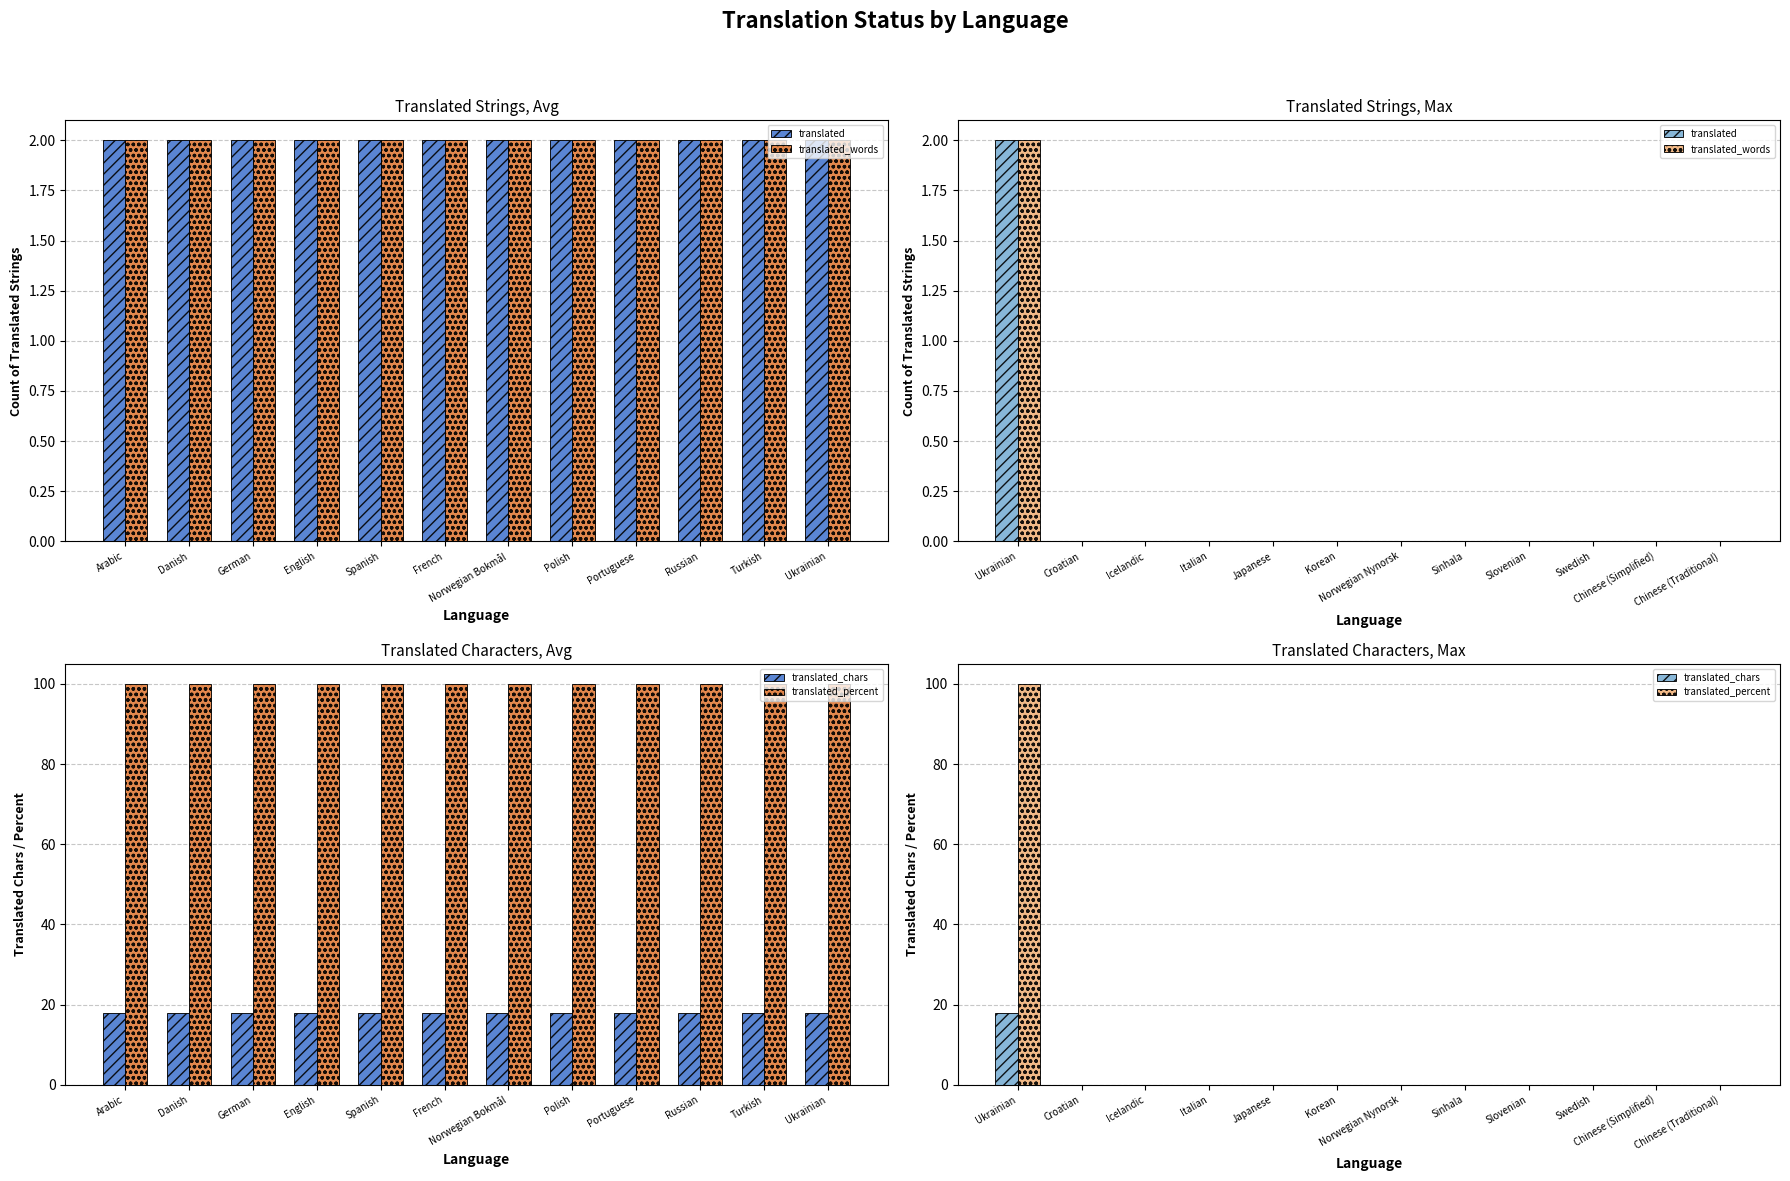

What are all the series names shown in the legend?

translated, translated_words, translated_chars, translated_percent